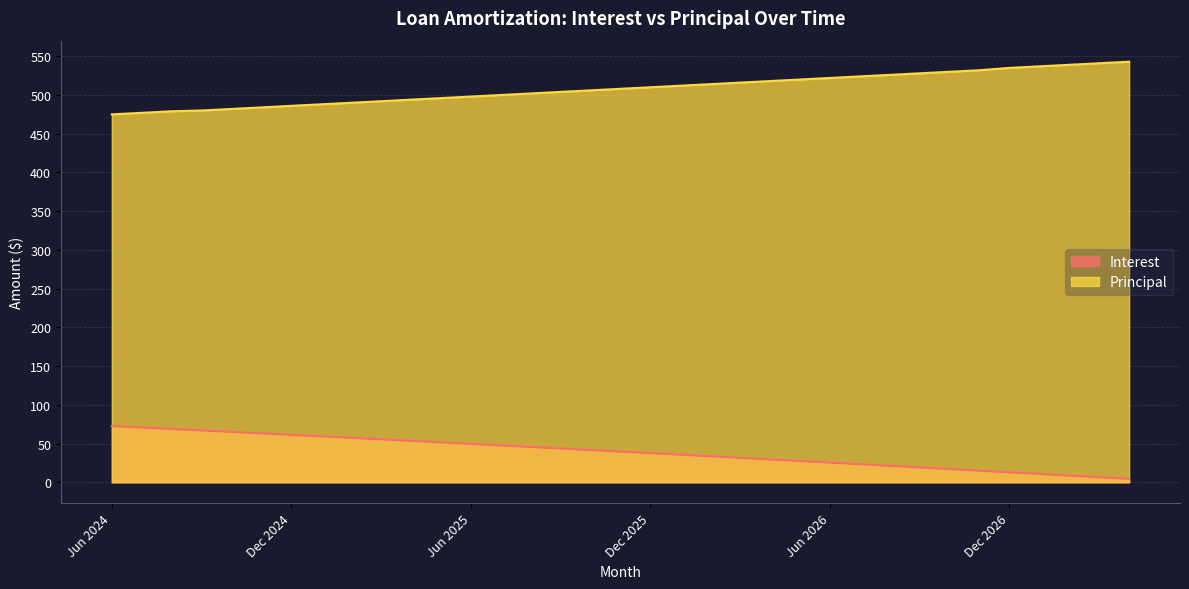

True or false: Interest has a value of 61.2 at Dec 2024.

True